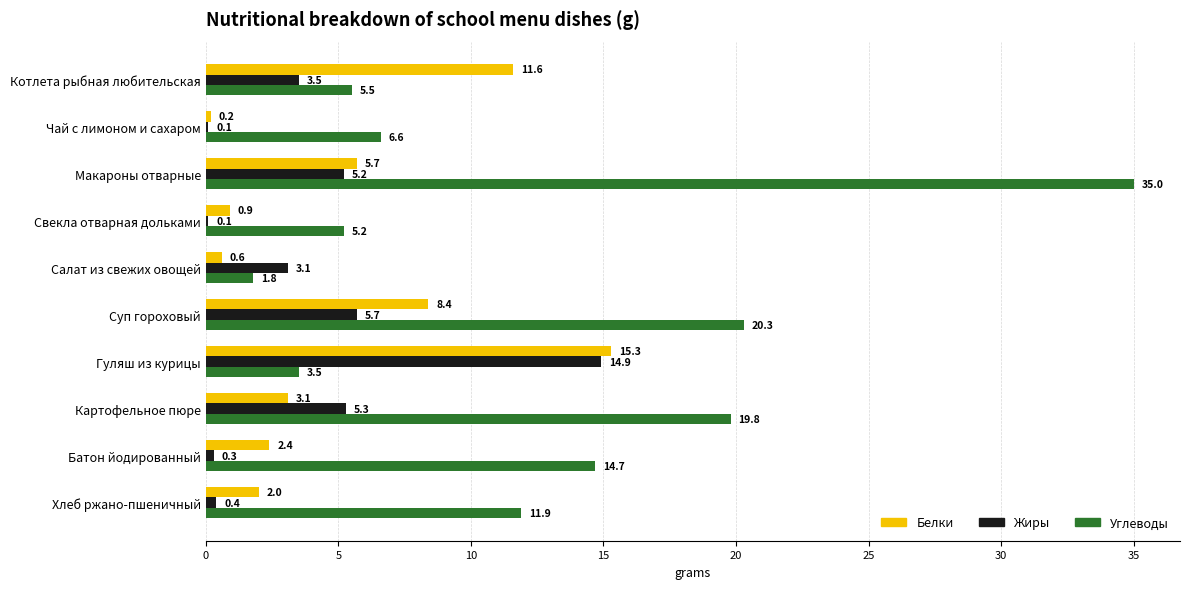

Where is Белки nearest to the value 7?

Макароны отварные